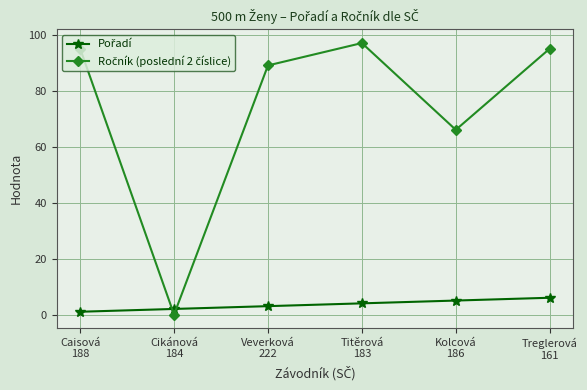

What is the maximum value shown in the chart?

97